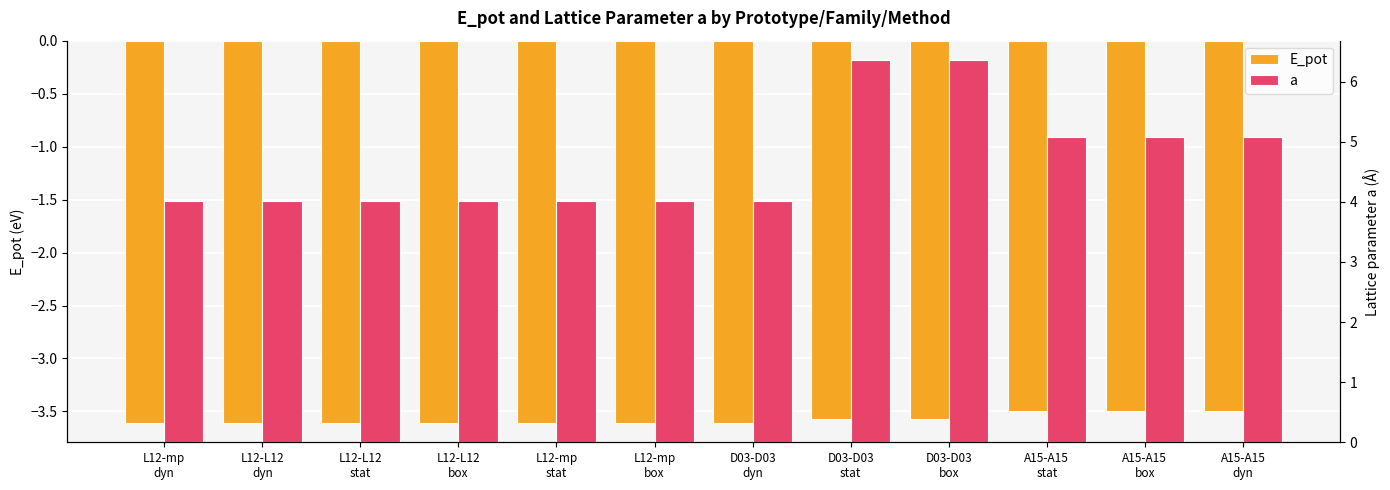

Is the value of E_pot at L12-L12
stat greater than the value of a at L12-mp
box?

No